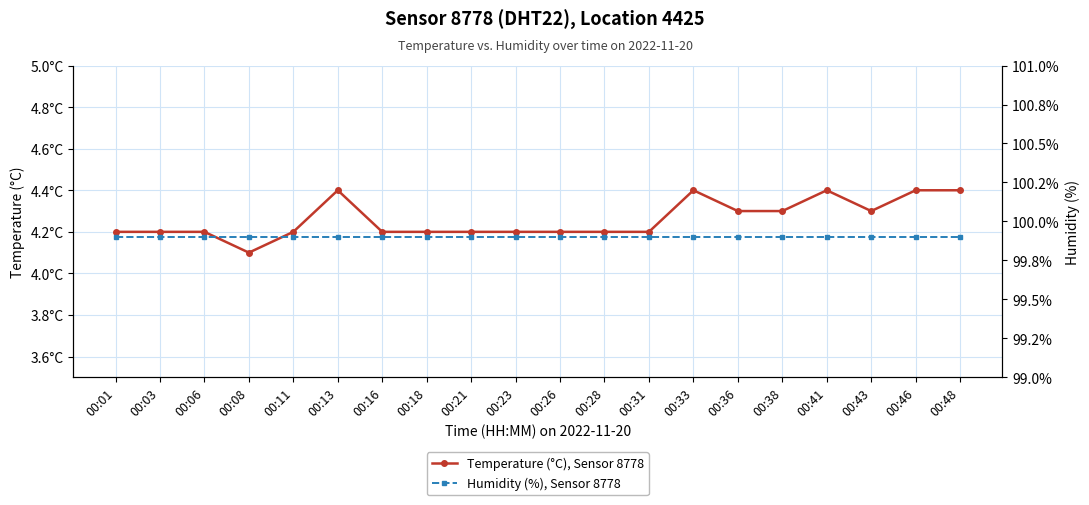

Between 00:21 and 00:33, which series saw the biggest shift?

Temperature (°C), Sensor 8778